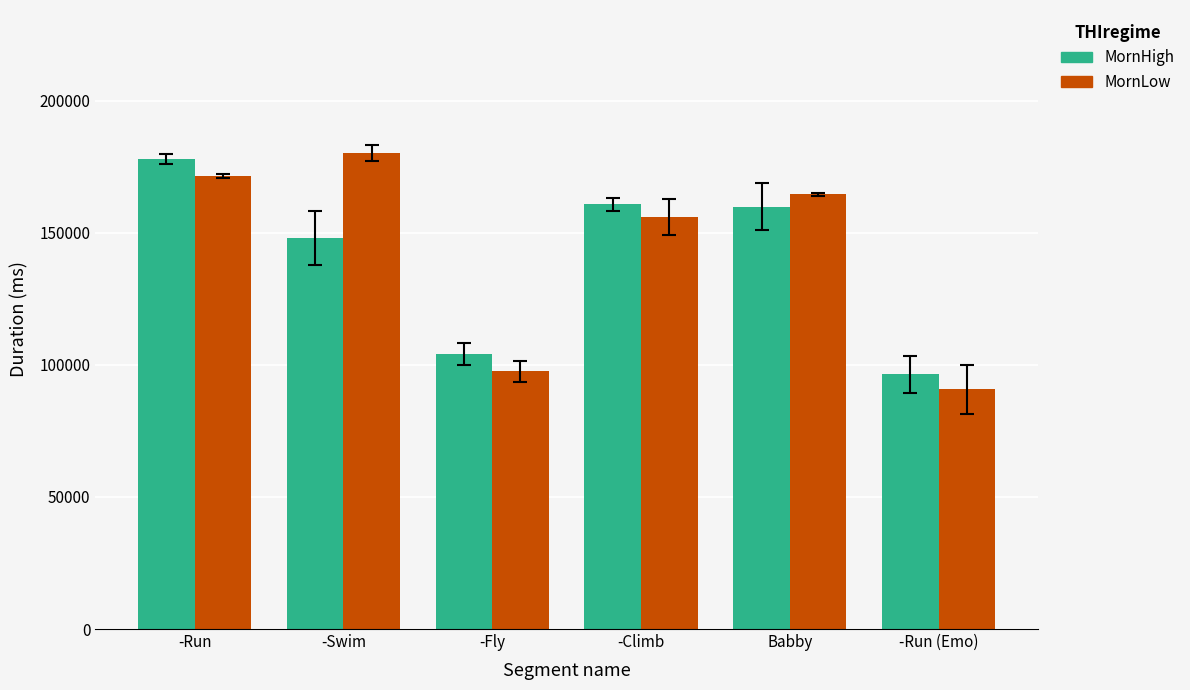

List the labels in order of MornLow value, largest first.

-Swim, -Run, Babby, -Climb, -Fly, -Run (Emo)